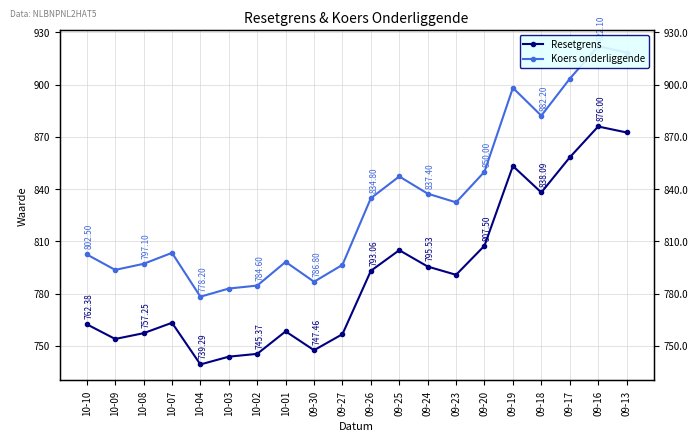

Where is the first local maximum for Resetgrens?

10-07